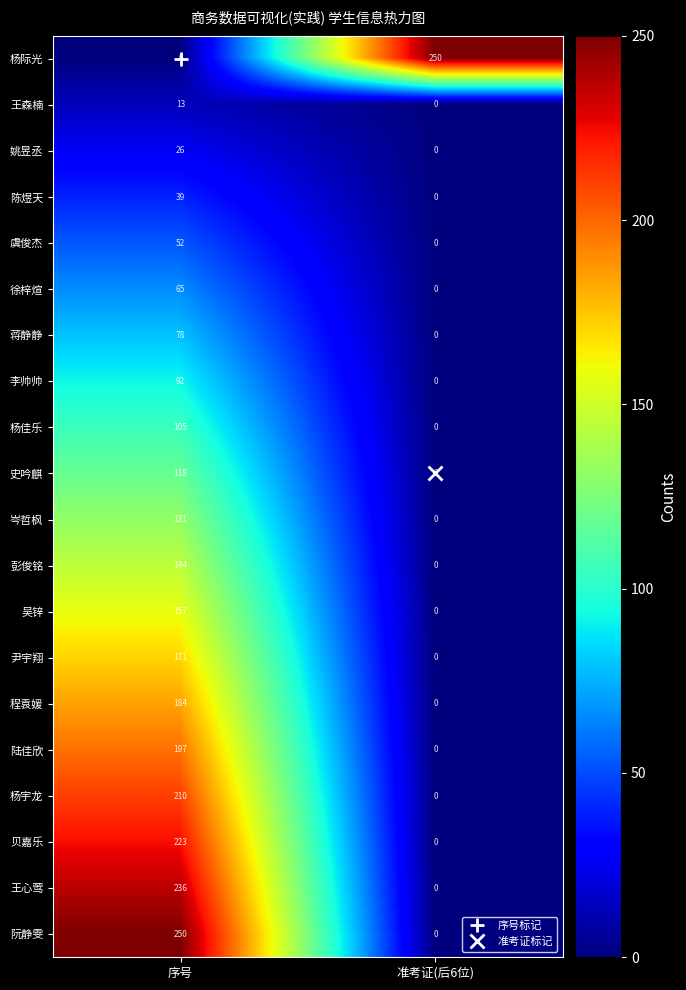

The value of 陆佳欣 at 准考证(后6位) is 0. True or false?

True